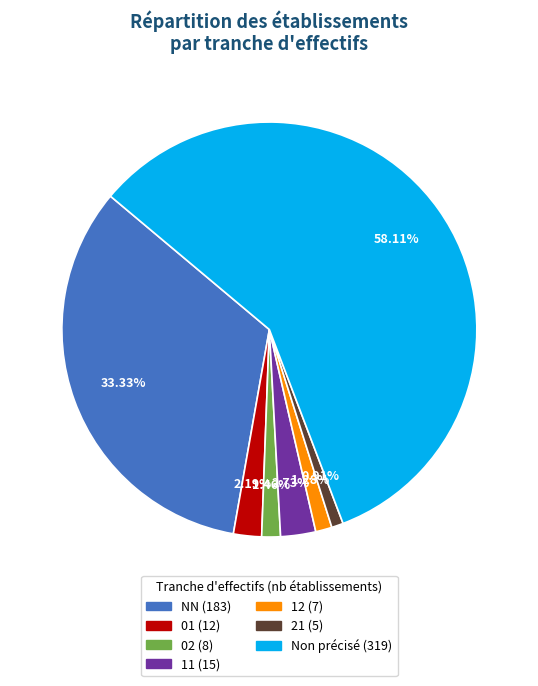

Is there any slice that represents more than half of the pie?

Yes